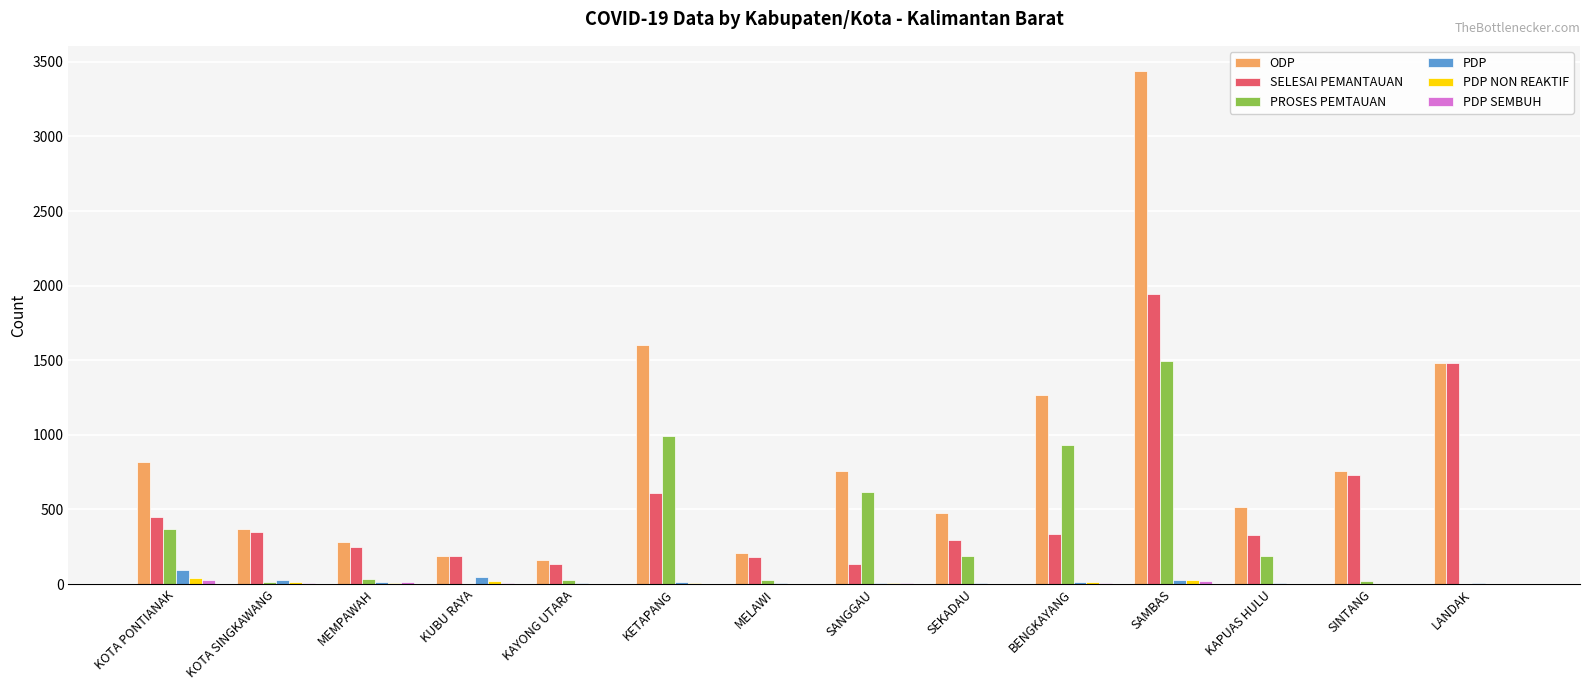

Which series changed the most between SANGGAU and BENGKAYANG?

ODP